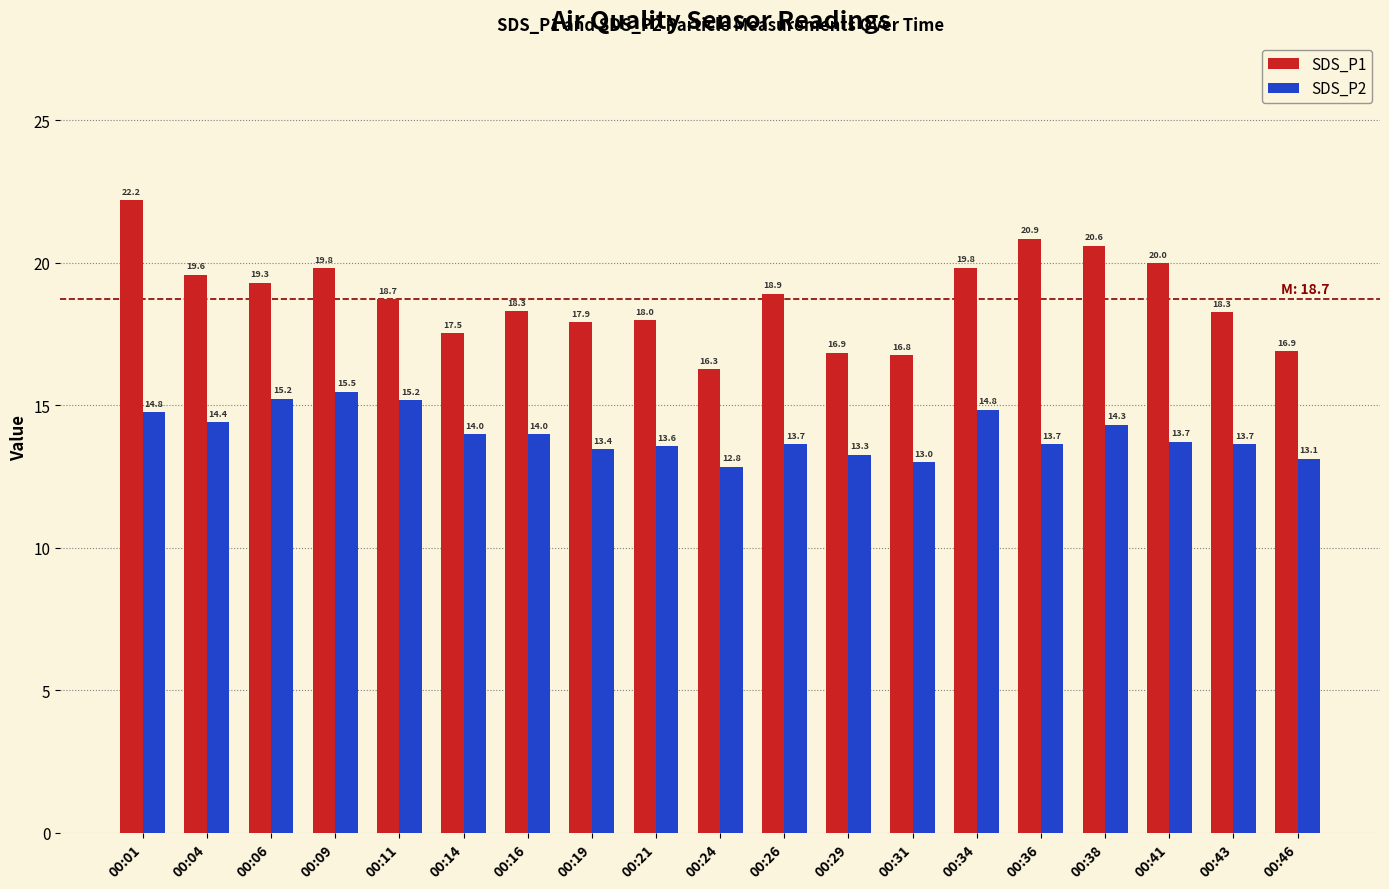

What is the approximate value of SDS_P1 at 00:16?

18.3